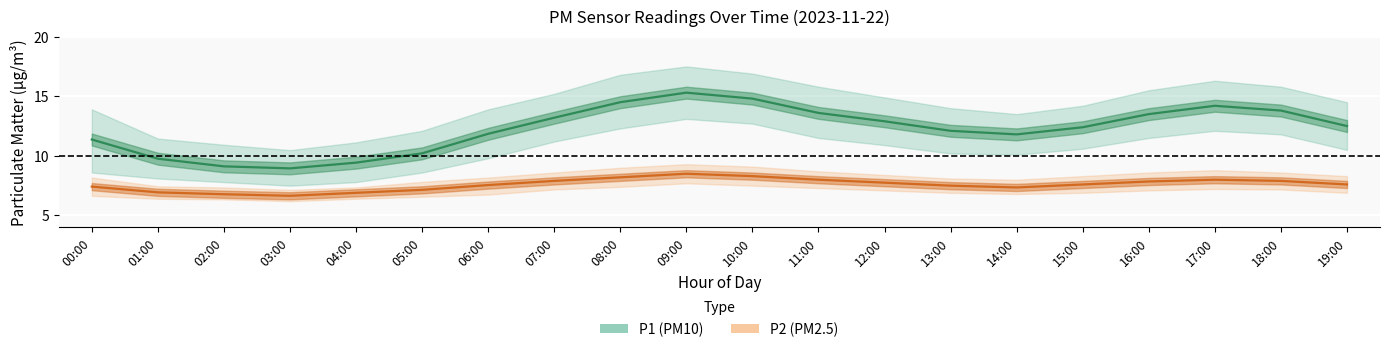

How many values in the P2 line series are below 7?

4